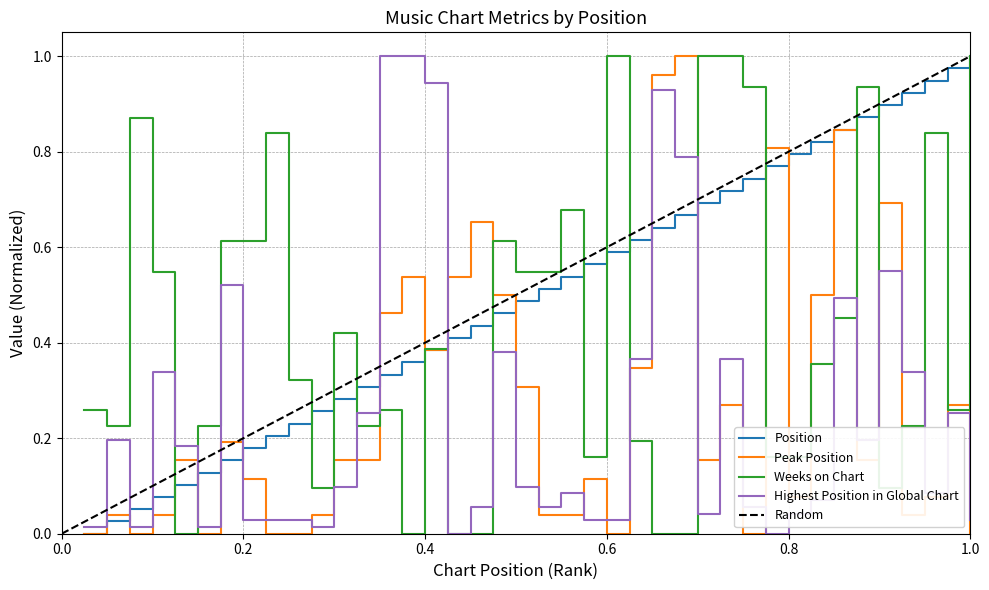

Rank the series at 10 from lowest to highest value.

Peak Position, Highest Position in Global Chart, Position, Weeks on Chart